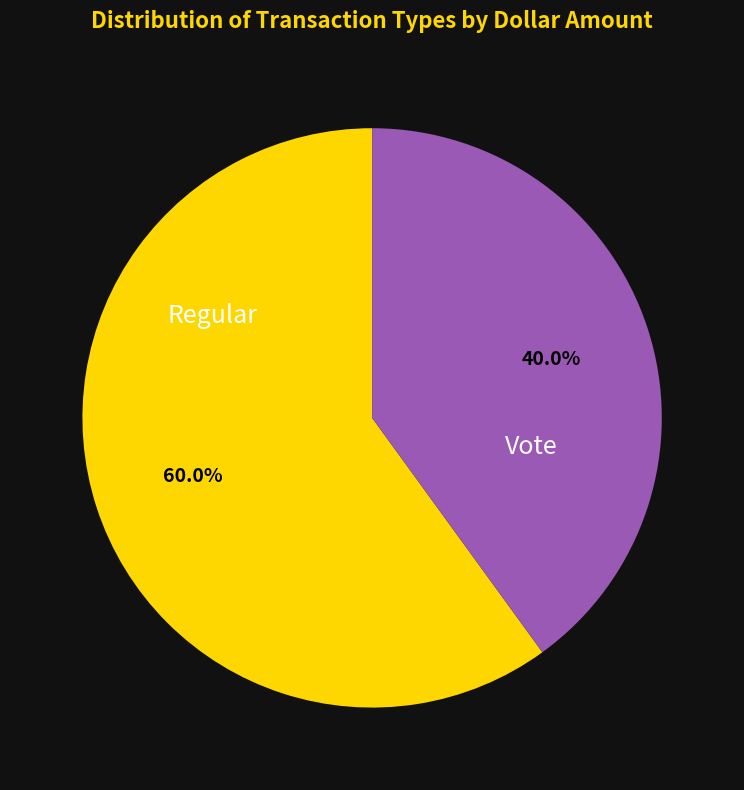

Is there a majority slice in this chart?

Yes